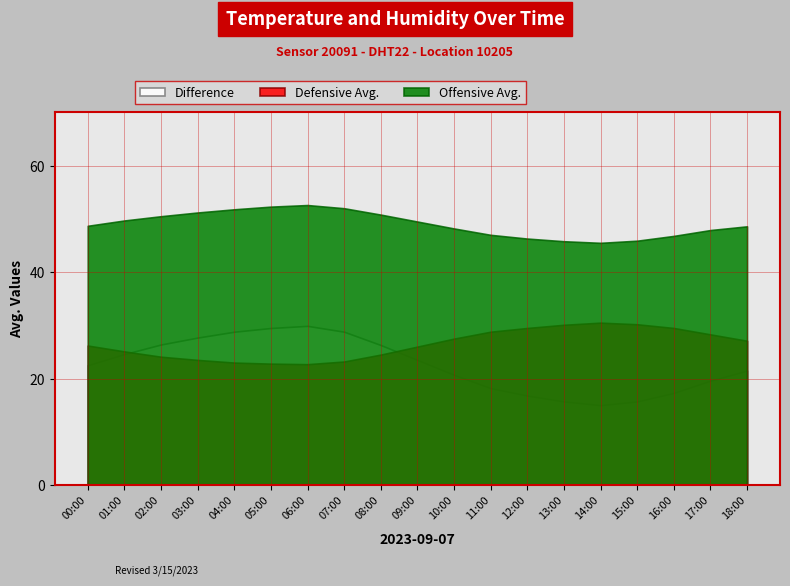

How many lines are shown in the chart?

3